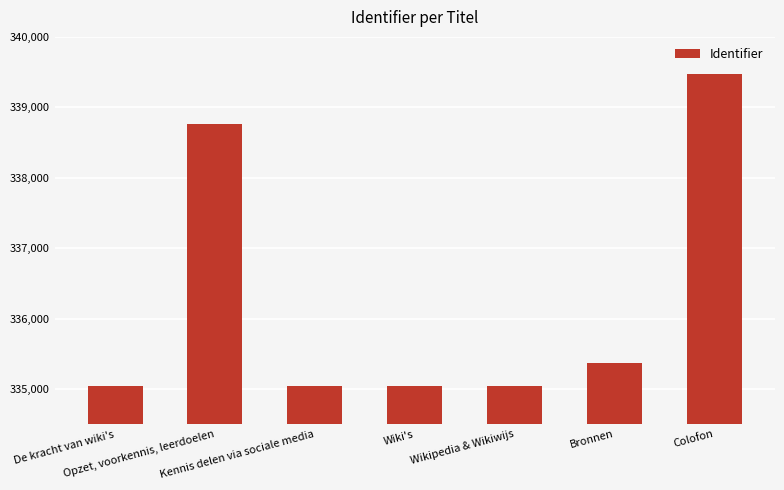

What is the average value?

336256